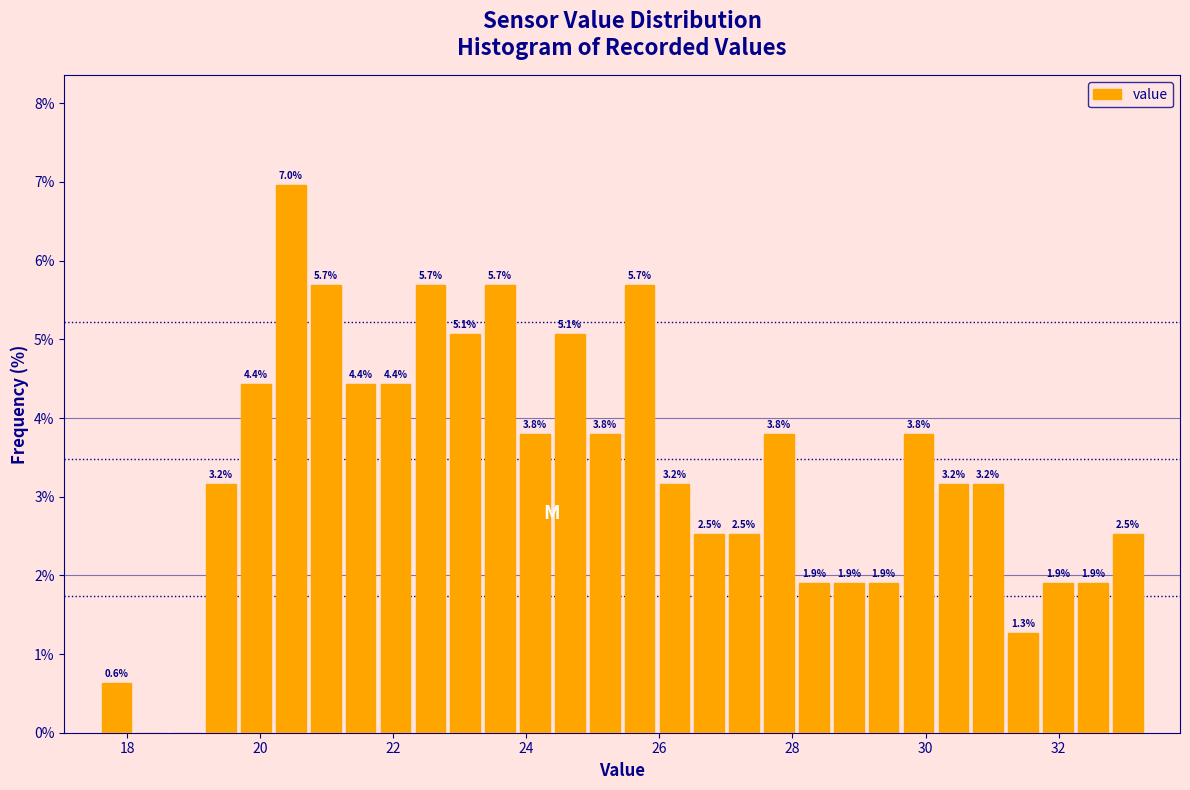

Around what value on the x-axis is the tallest bar? Give the approximate position of its centre, as read against the axis.

20.4